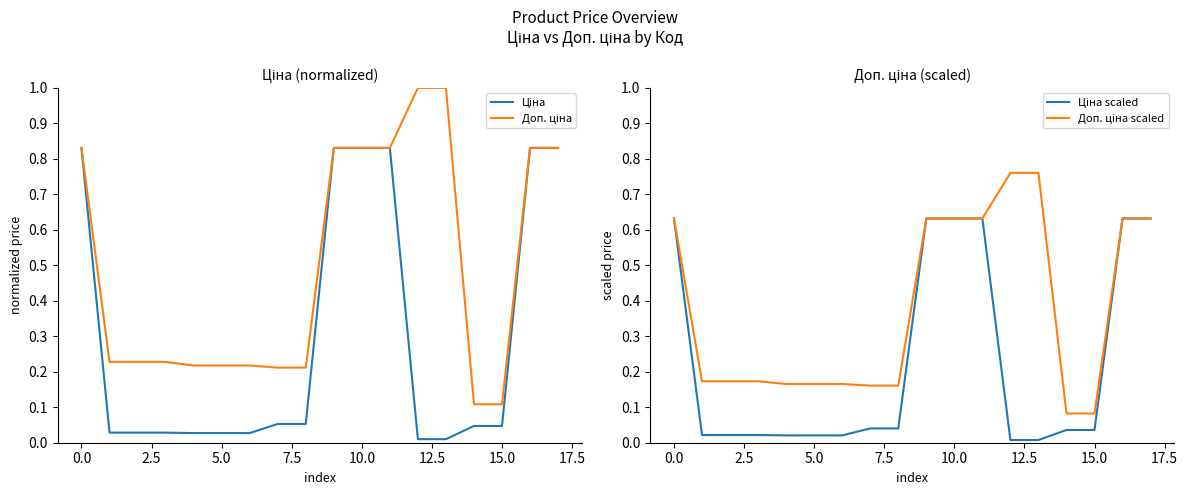

What is the label of the 12th point from the left?

11